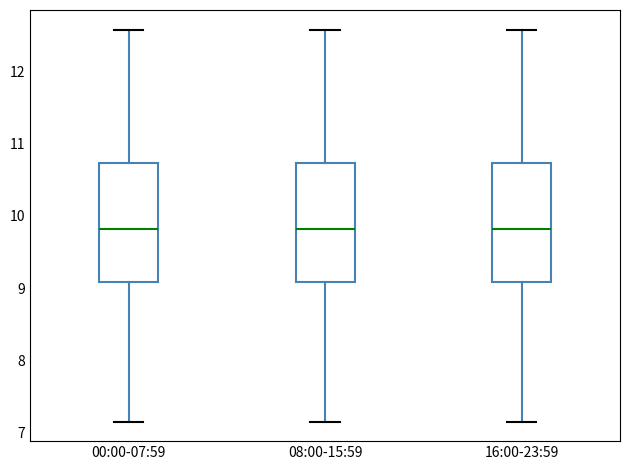

Where does the median line of the box for 00:00-07:59 sit on the y-axis? The values are not printed on the chart, so give them approximately, as read against the axis.

9.8